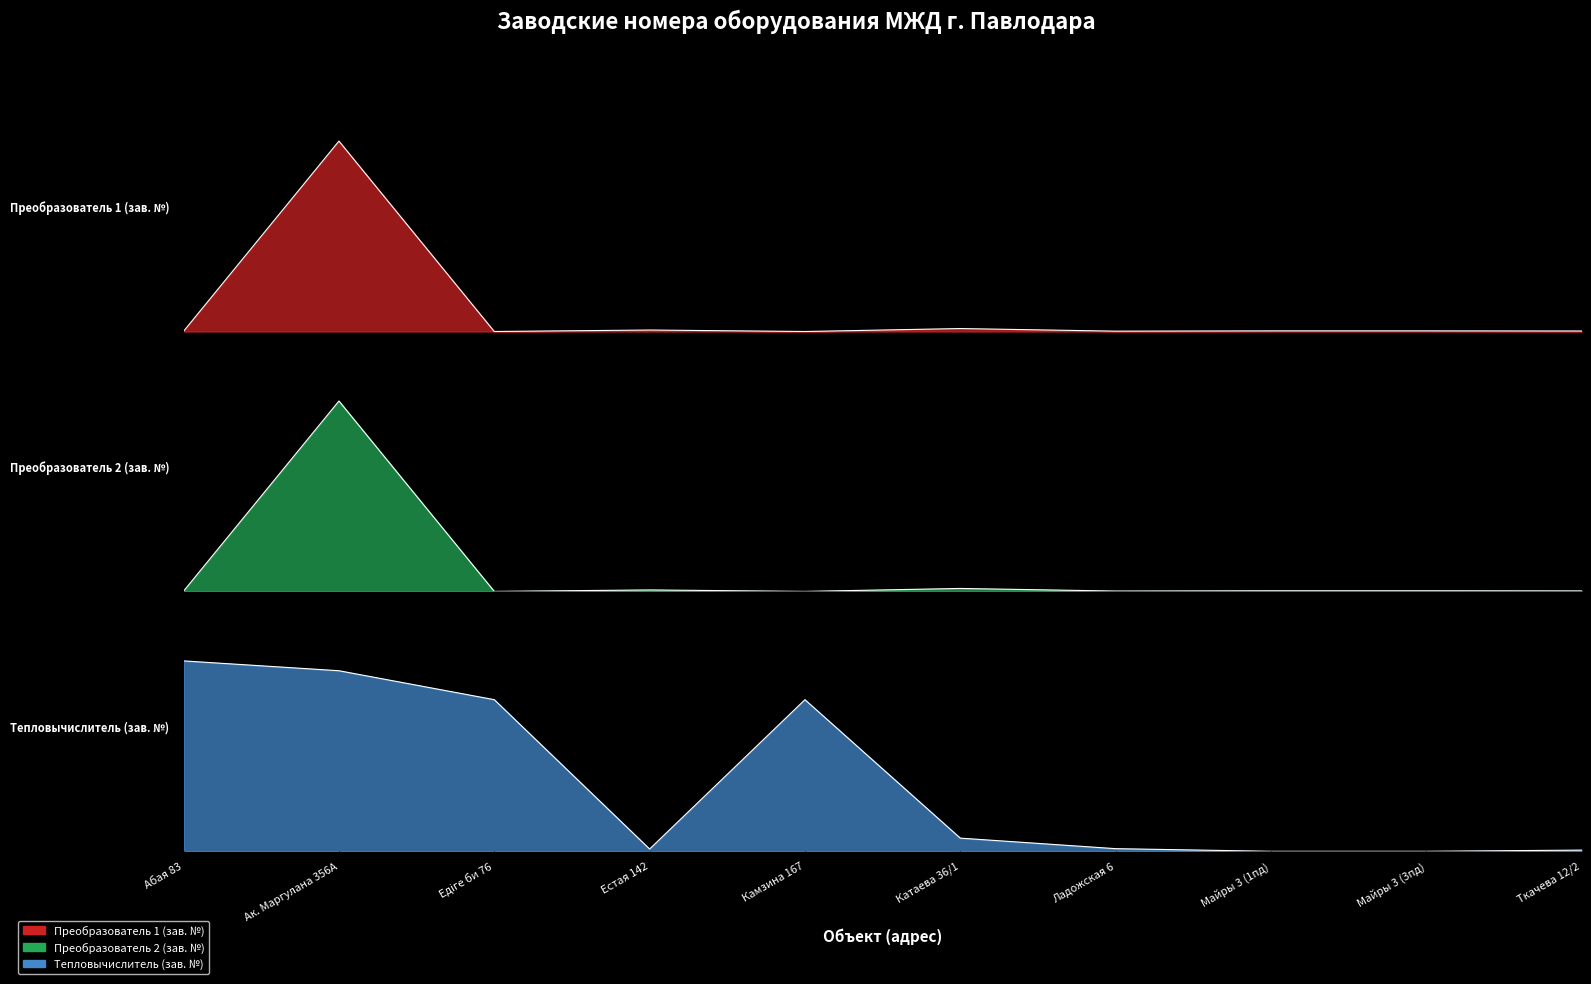

True or false: Тепловычислитель (зав. №) has more than 2 interior local peaks.

False